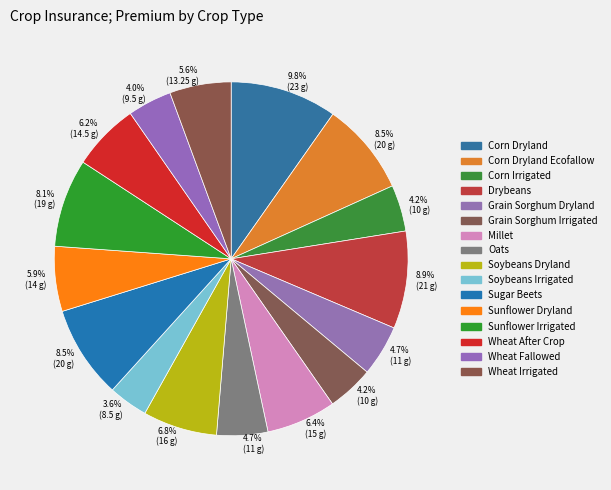

Which slice is the smallest?

Soybeans Irrigated